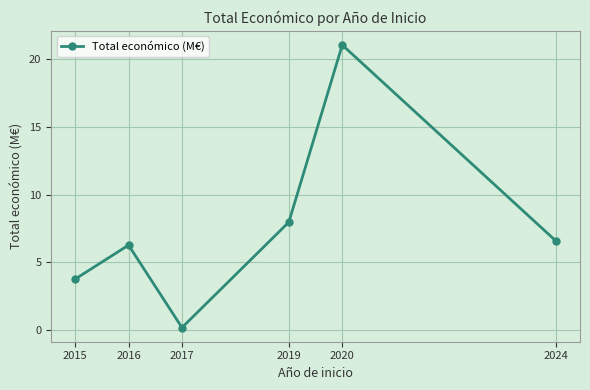

The chart shows a value of 21.1 at 2020. True or false?

True